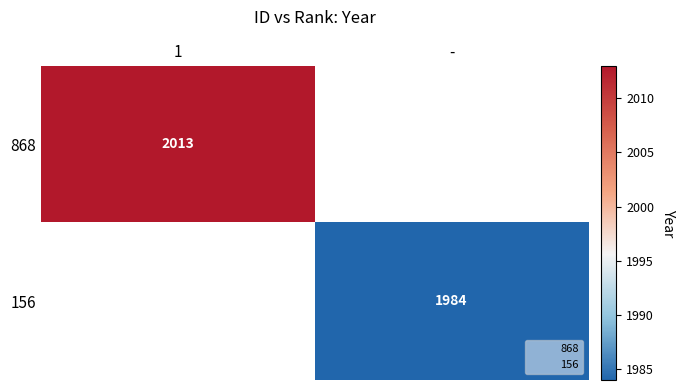

How many series are shown in this chart?

2